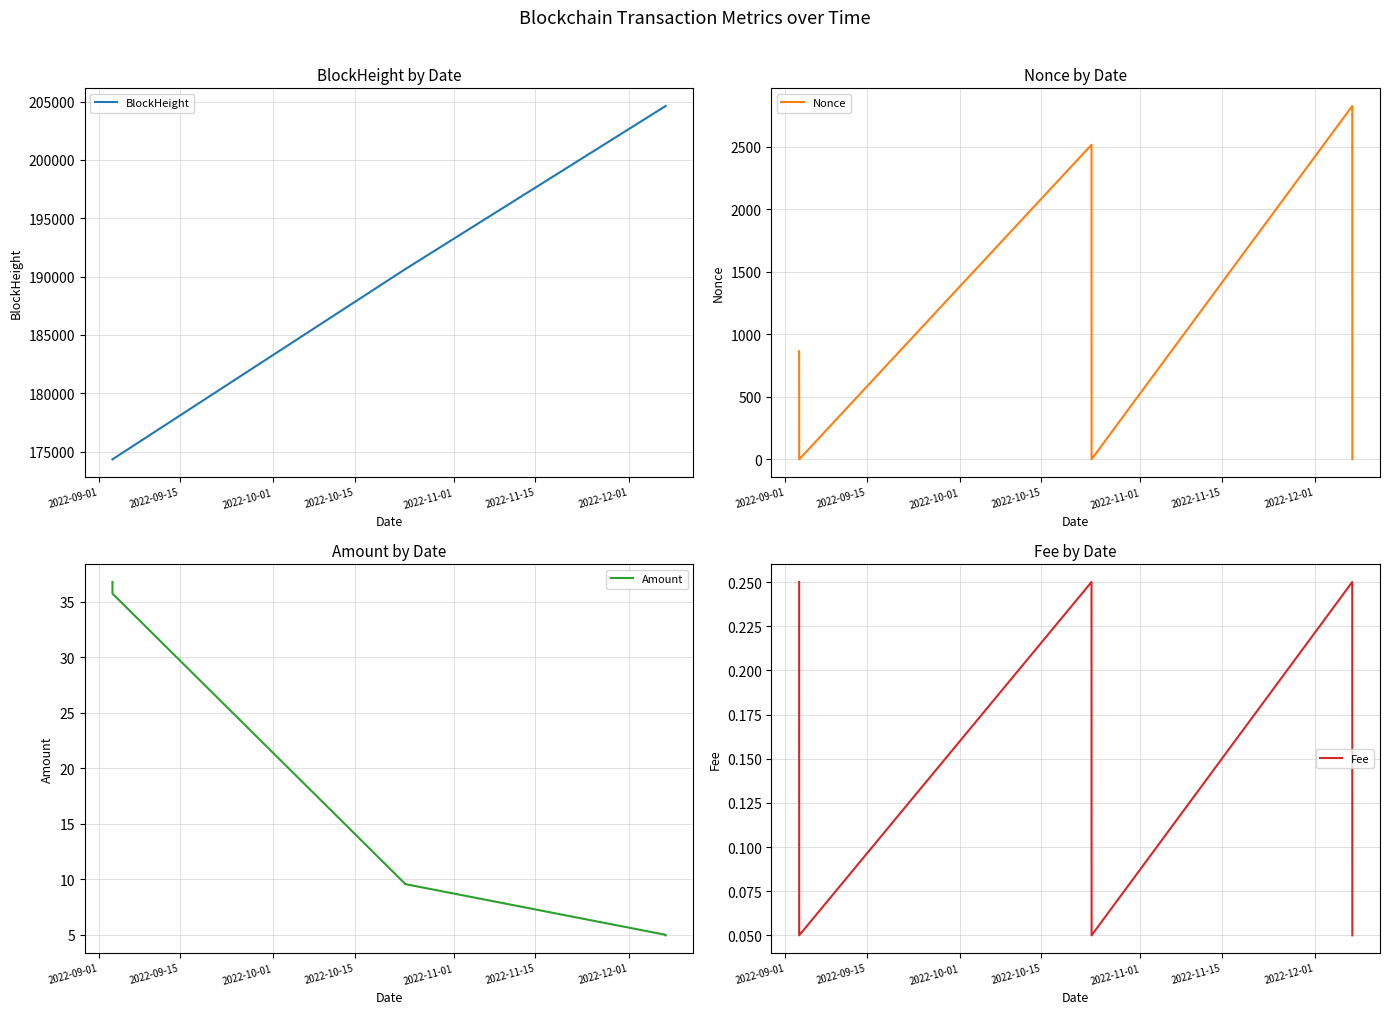

Which has a higher value, 2022-11-15 or 2022-09-15?

2022-11-15